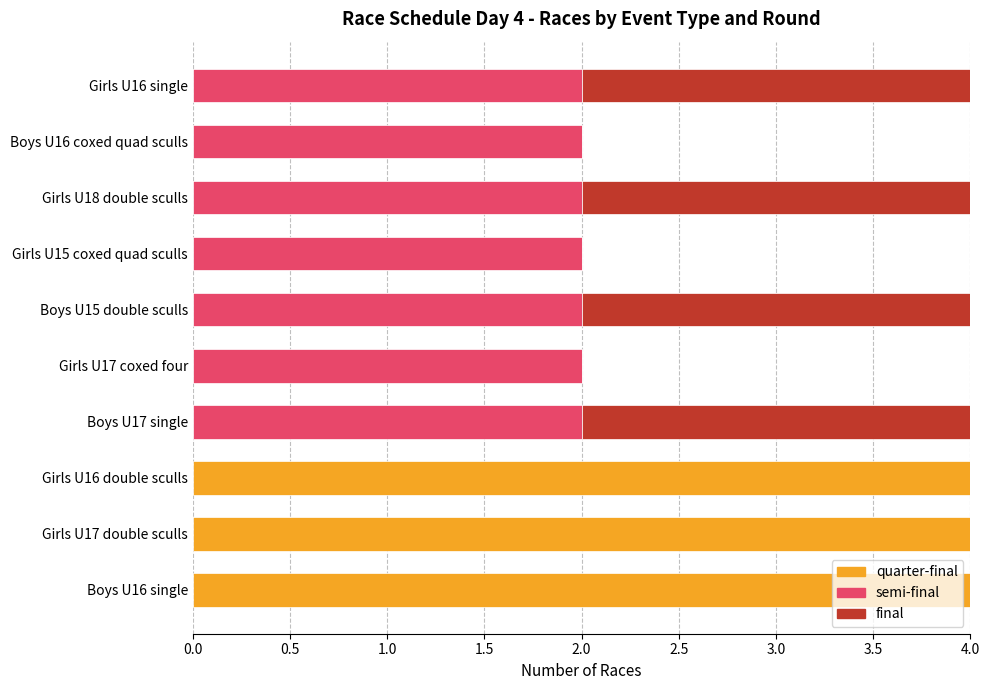

What is the total value across all series at Boys U15 double sculls?

4